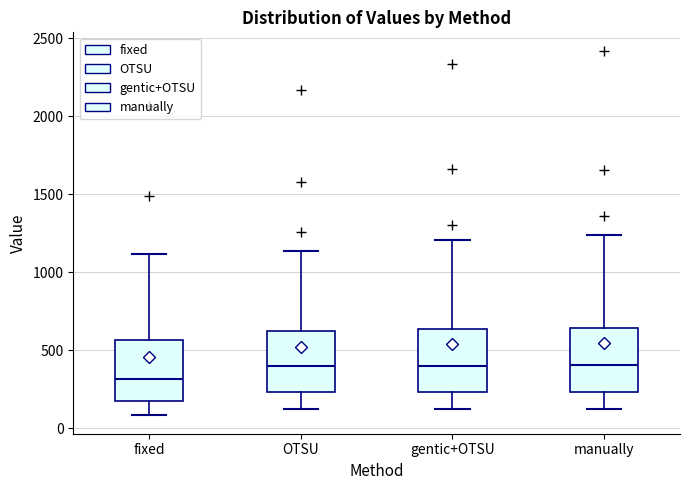

Reading left to right, read every box against the y-axis: the position of its median line, the range the box covers, and the ends of its whiskers. The values are not printed on the chart, so give them approximately, as read against the axis.

fixed: median 300, box 200 to 550, whiskers 100 to 1100
OTSU: median 400, box 250 to 600, whiskers 100 to 1150
gentic+OTSU: median 400, box 250 to 650, whiskers 150 to 1200
manually: median 400, box 250 to 650, whiskers 100 to 1250